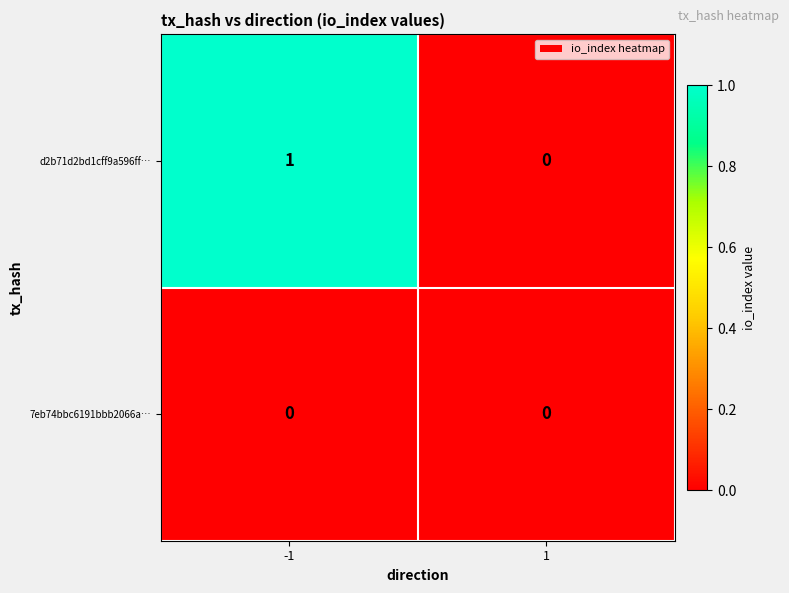

What is the maximum value shown in the chart?

1